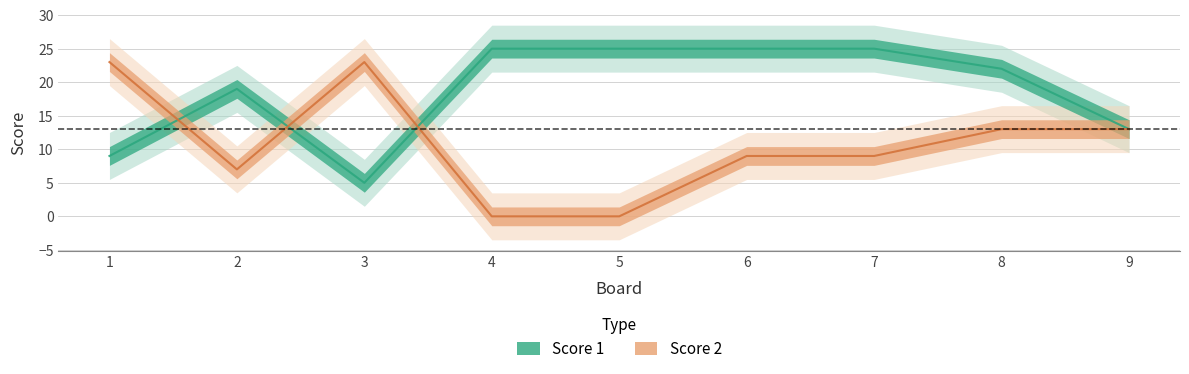

What are all the series names shown in the legend?

Score 1, Score 2